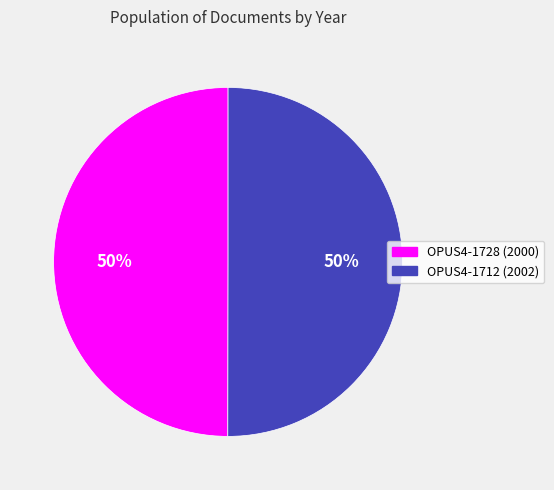

To the nearest percent, what is the average slice percentage?

50%